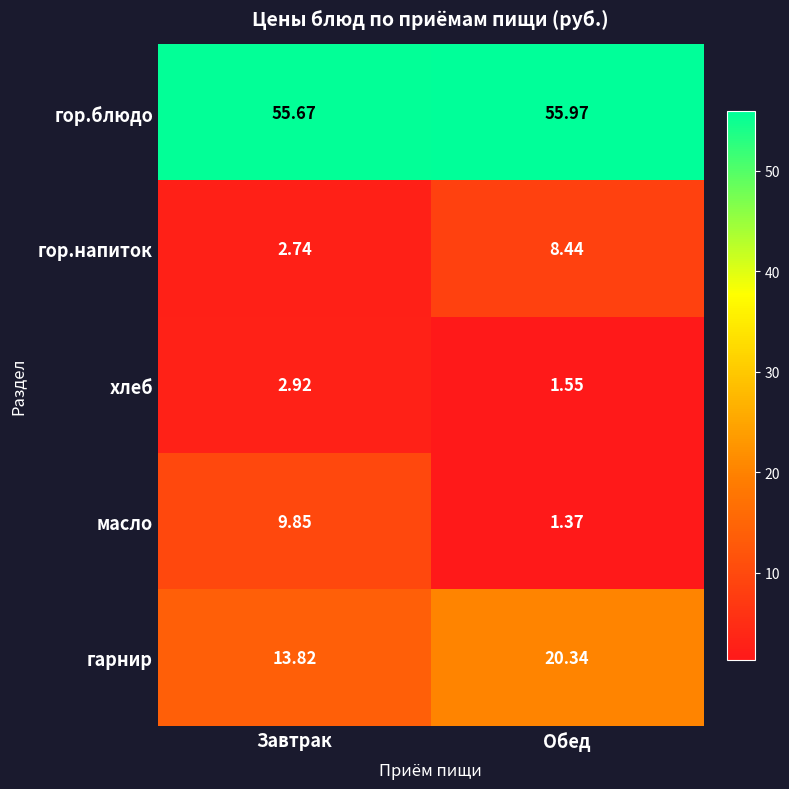

What is the spread (max minus min) of values at Завтрак?

52.9